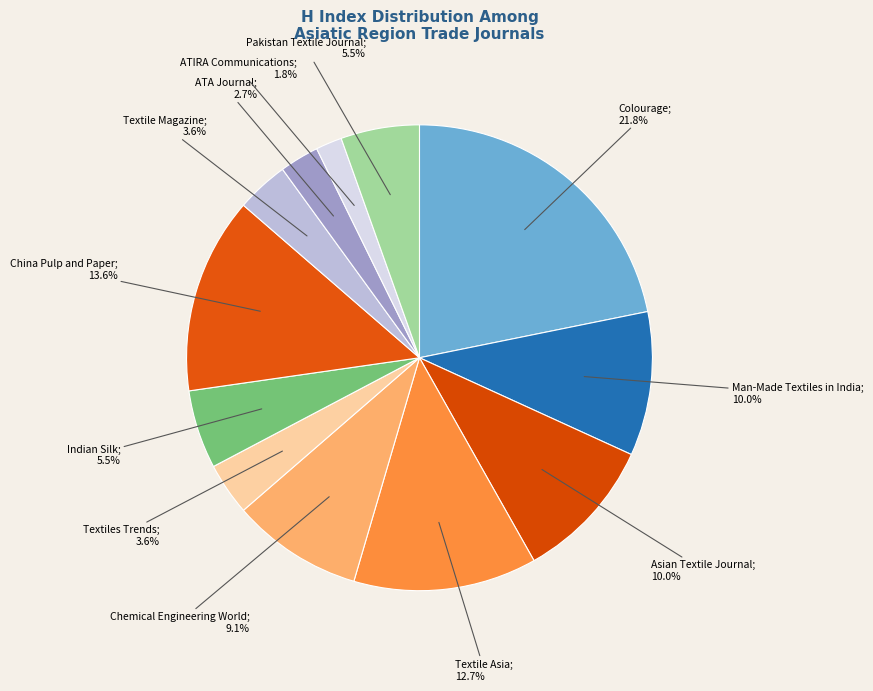

Count the number of slices in the pie.

12